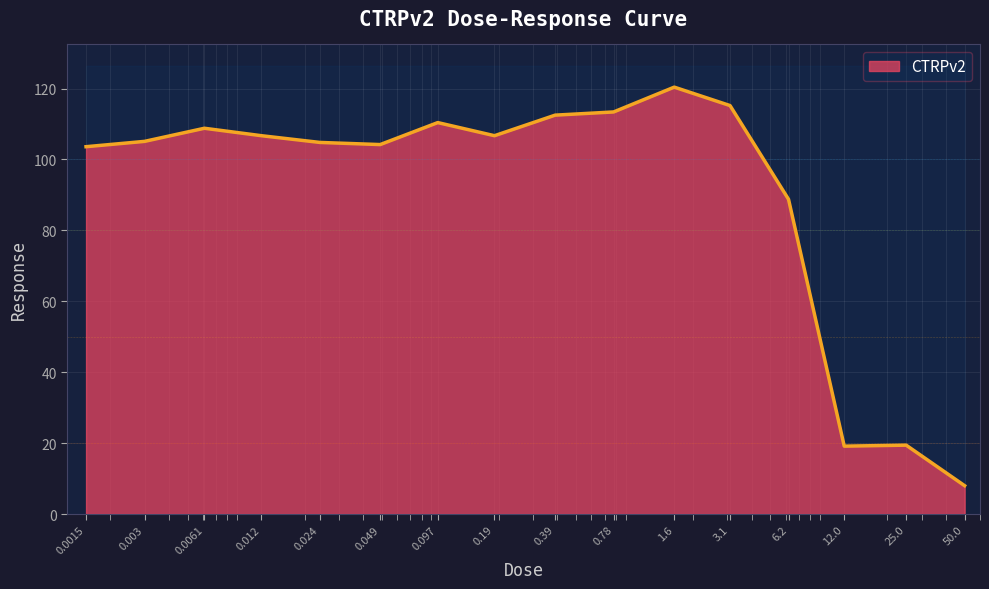

The chart shows a value of 167.4 at 0.0061. True or false?

False